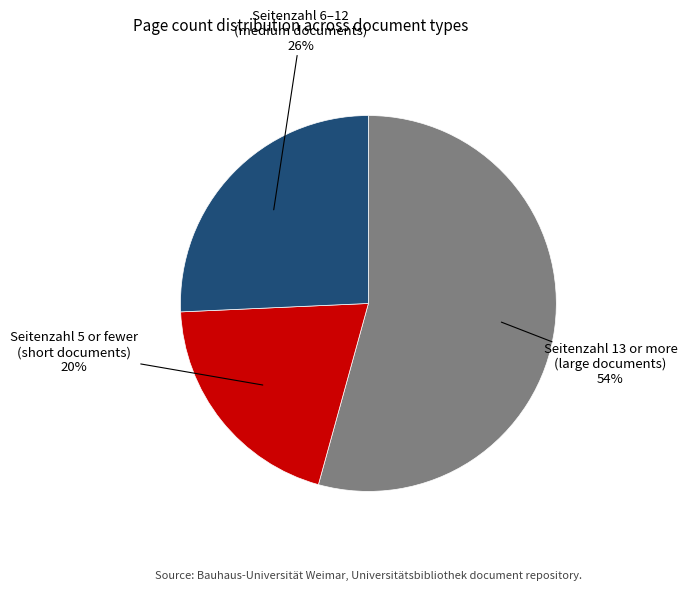

Count the number of slices in the pie.

3